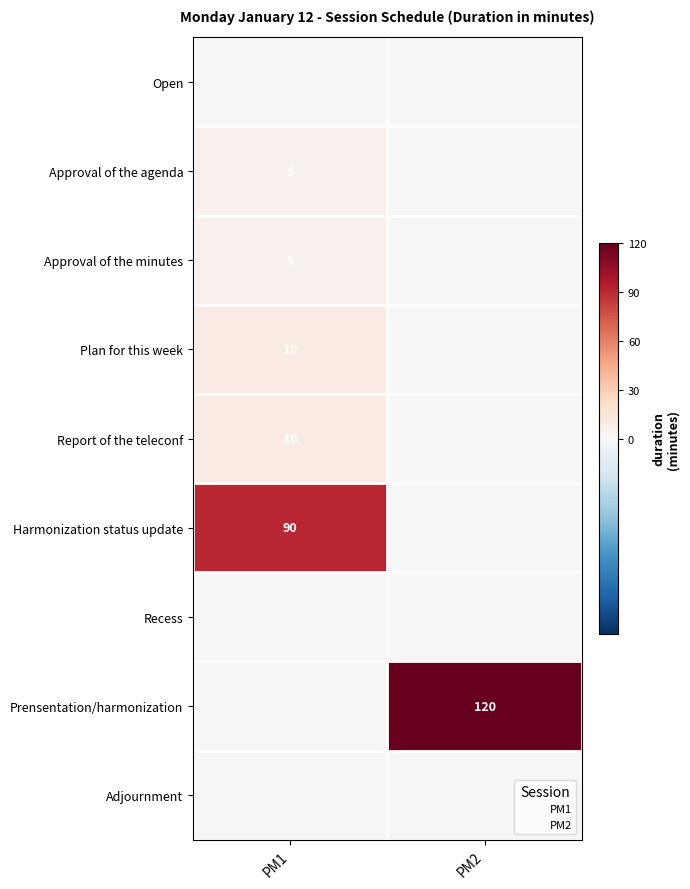

What is the spread (max minus min) of values at PM1?

90